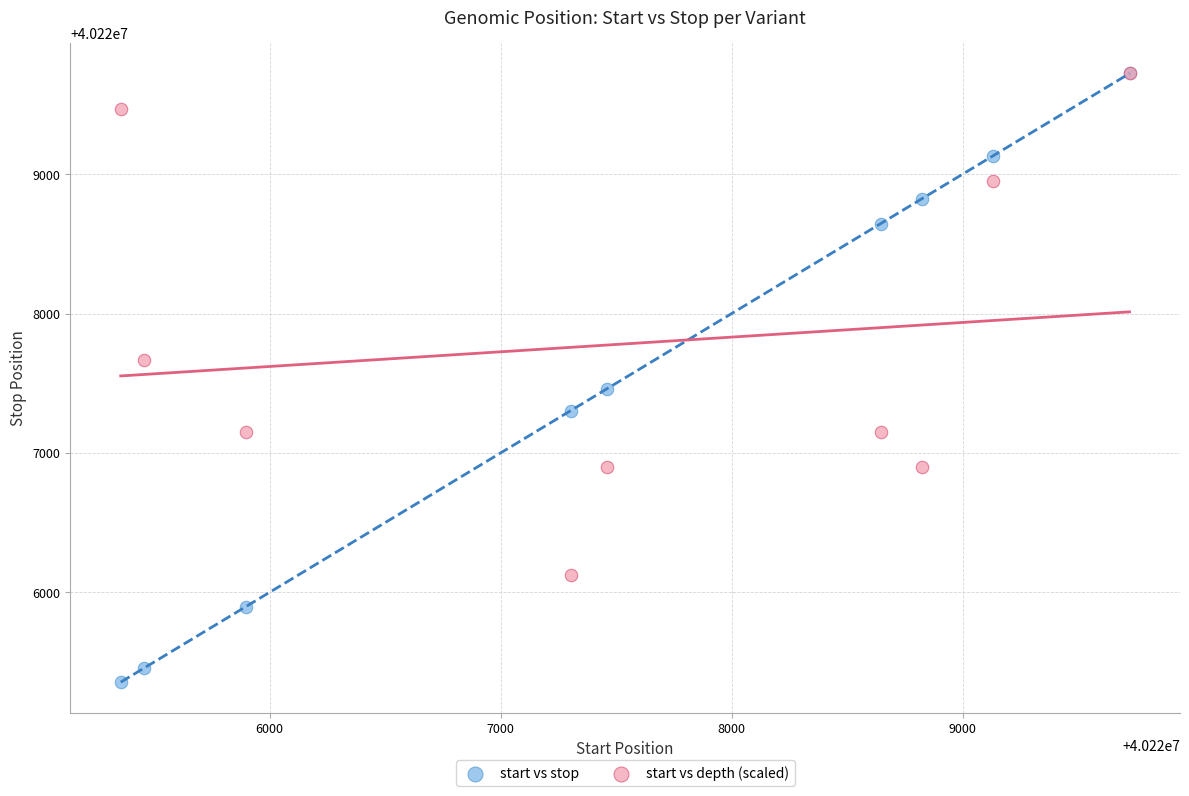

In the start vs depth (scaled) series, what Y value is closest to 40227924?

40227667.9